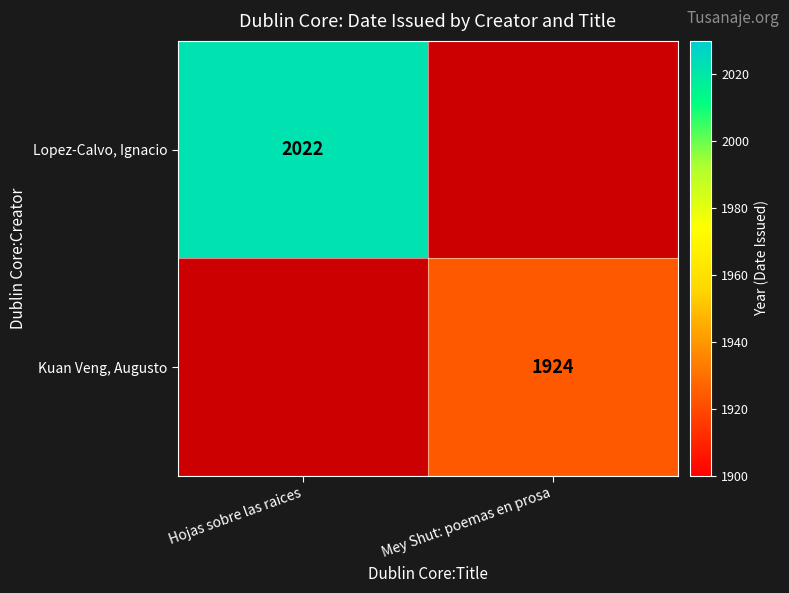

Is the value of Lopez-Calvo, Ignacio at Hojas sobre las raices greater than the value of Kuan Veng, Augusto at Mey Shut: poemas en prosa?

Yes